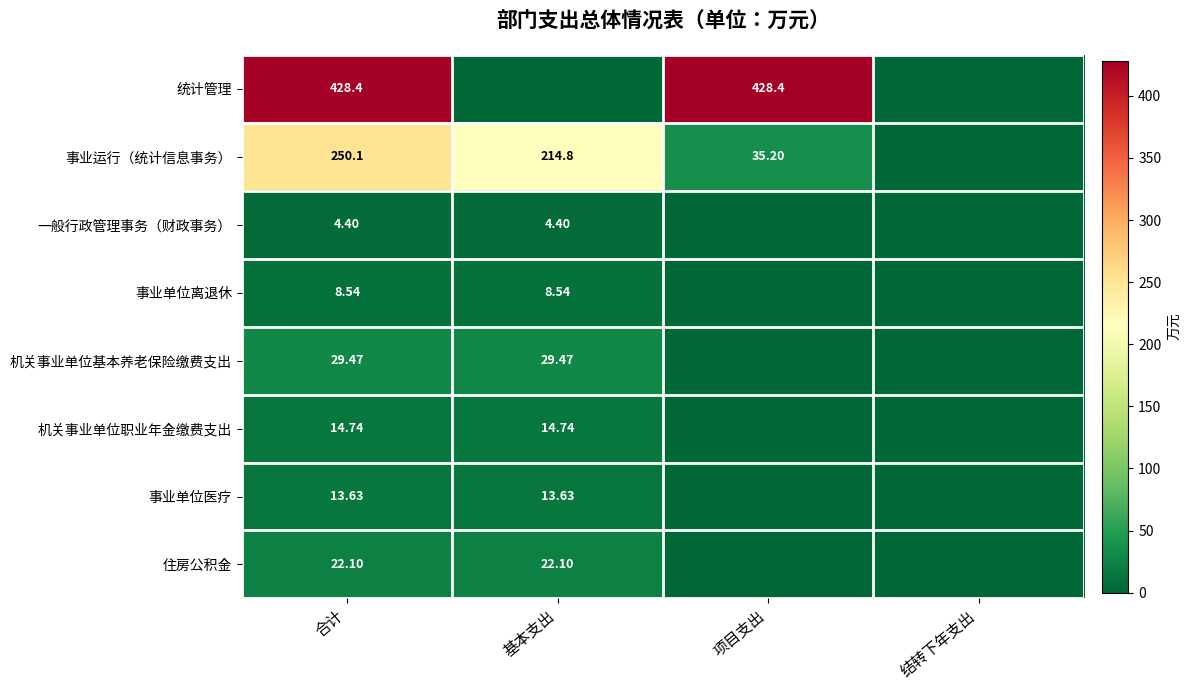

How many data points in 一般行政管理事务（财政事务） are less than 4?

2